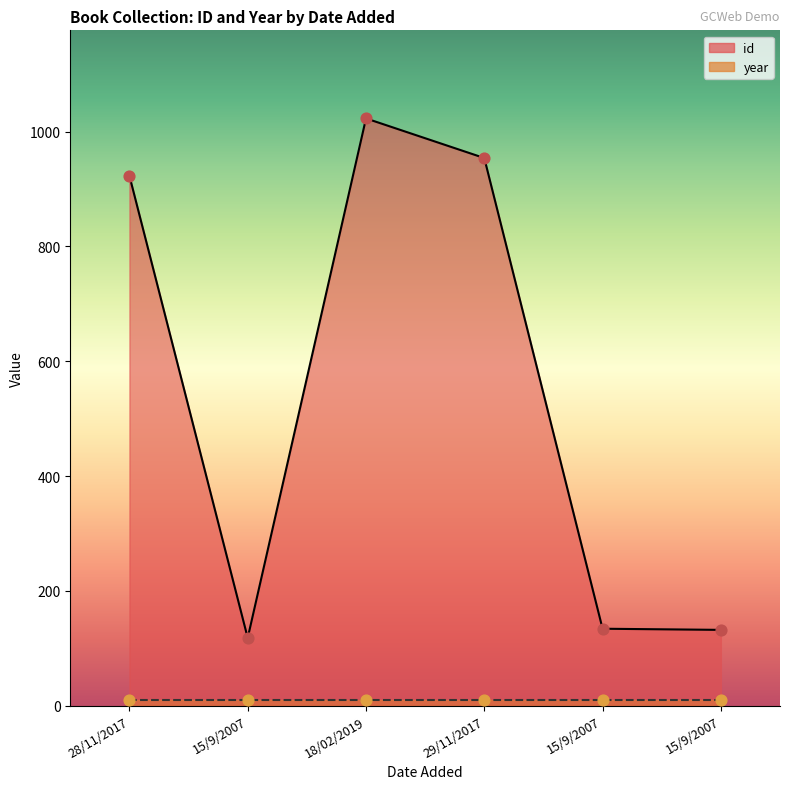

Between 15/9/2007 and 18/02/2019, which is larger?

18/02/2019